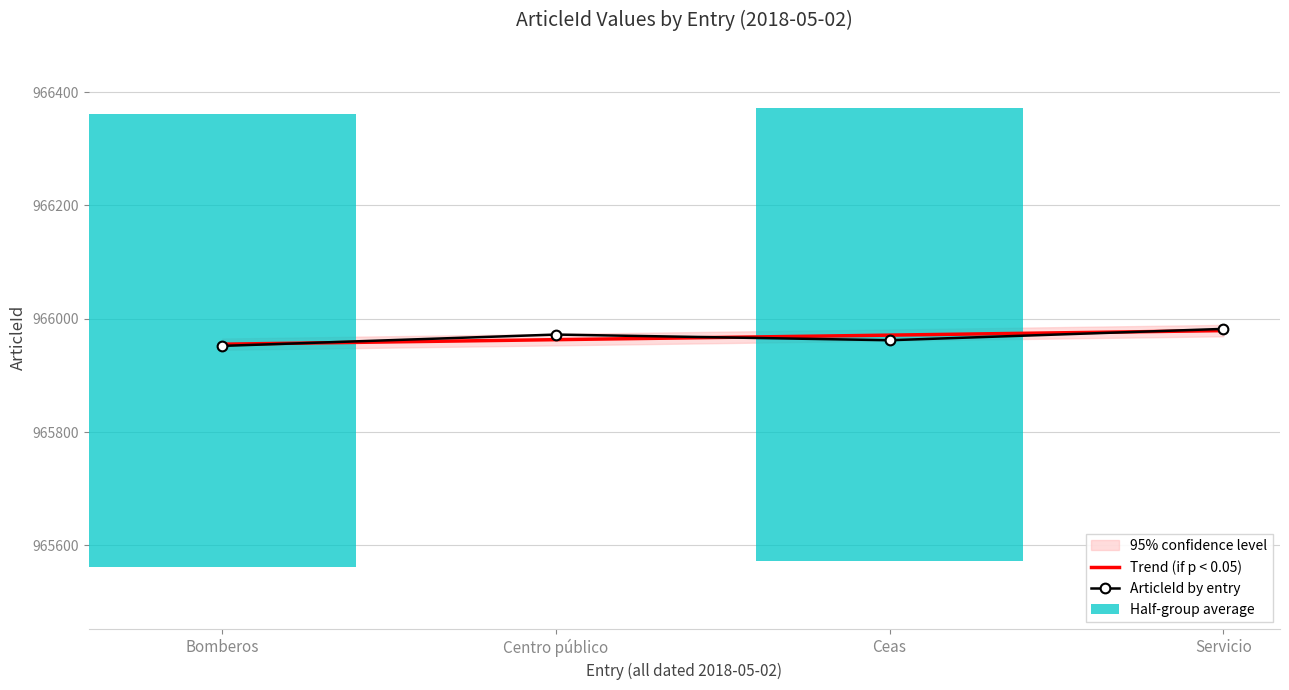

Reading left to right, transcribe all the data shown in this chart.

965952	965972	965962	965982